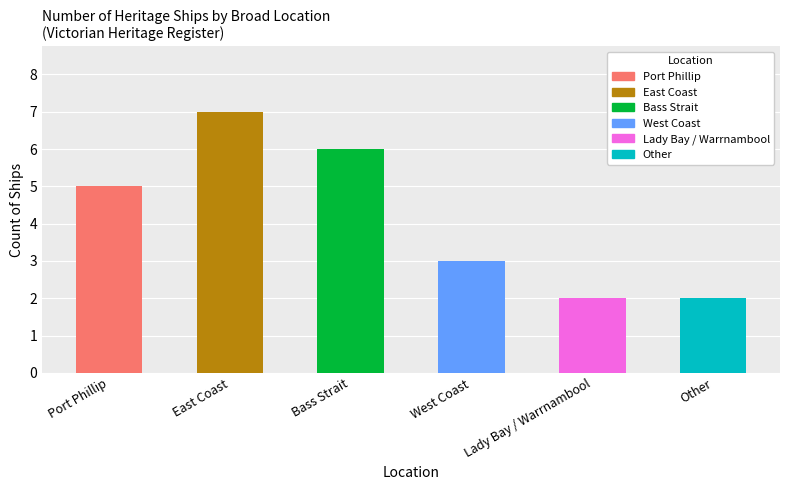

Approximately how many times larger is the value at Other compared to Bass Strait?

0.3